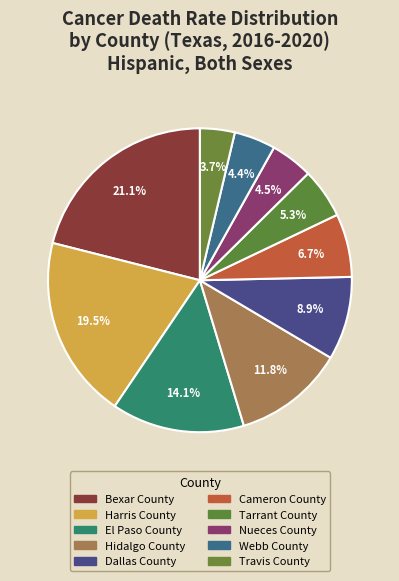

True or false: Cameron County accounts for 7% of the total.

True